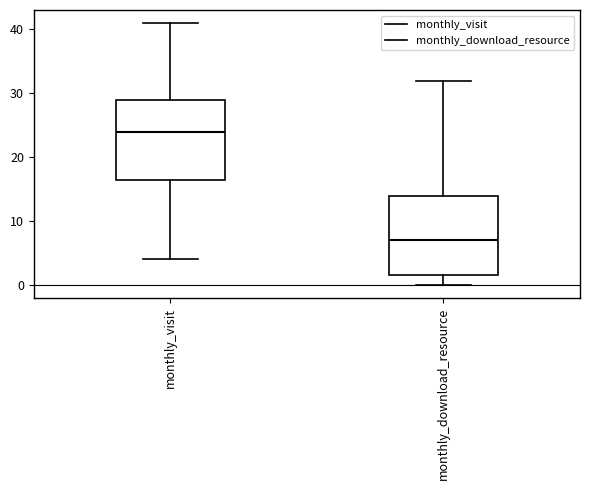

Reading left to right, transcribe this box plot: for each box, give where its median line is, the range the box spans, and where its two whiskers end, as read against the y-axis. The values are not printed on the chart, so give them approximately, as read against the axis.

monthly_visit: median 24, box 17 to 29, whiskers 4 to 41
monthly_download_resource: median 7, box 2 to 14, whiskers 0 to 32